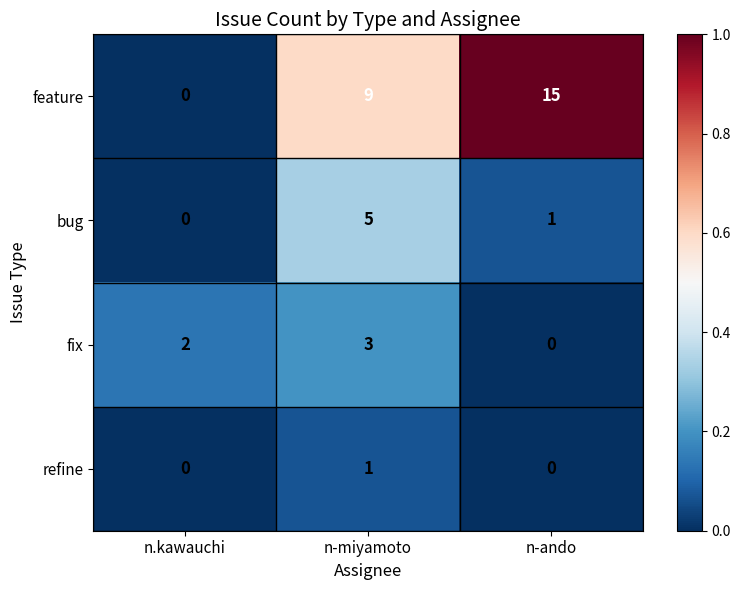

What is the total value across all series at n.kawauchi?

2